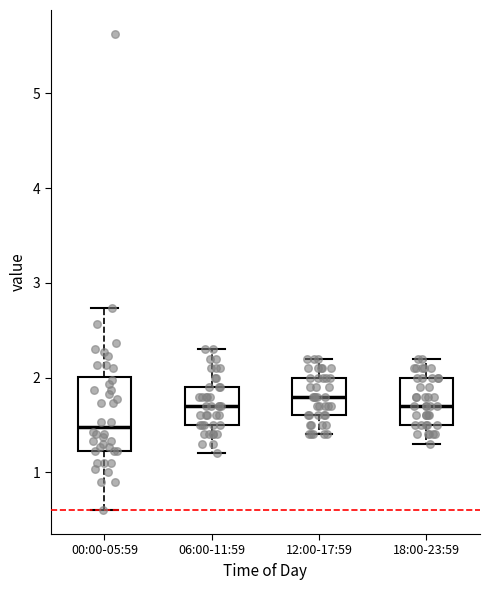

Reading left to right, transcribe this box plot: for each box, give where its median line is, the range the box spans, and where its two whiskers end, as read against the y-axis. The values are not printed on the chart, so give them approximately, as read against the axis.

00:00-05:59: median 1.5, box 1.2 to 2.0, whiskers 0.6 to 2.7
06:00-11:59: median 1.7, box 1.5 to 1.9, whiskers 1.2 to 2.3
12:00-17:59: median 1.8, box 1.6 to 2.0, whiskers 1.4 to 2.2
18:00-23:59: median 1.7, box 1.5 to 2.0, whiskers 1.3 to 2.2